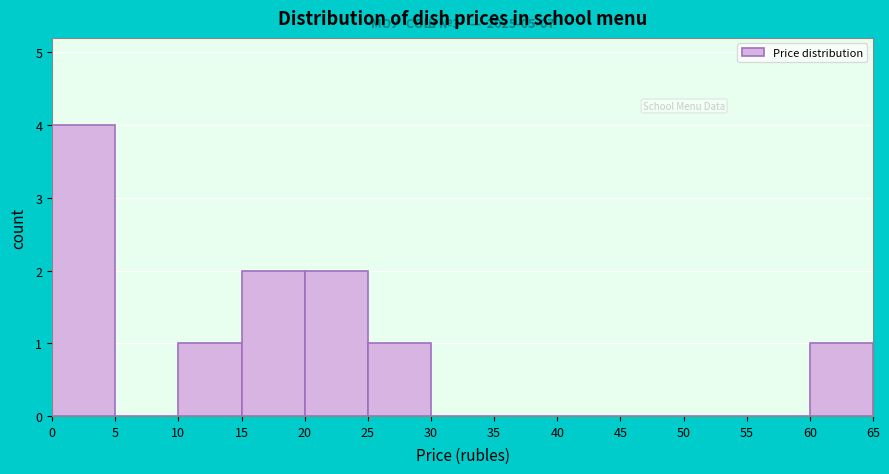

Over which range of the x-axis is the bar tallest?

0 to 5